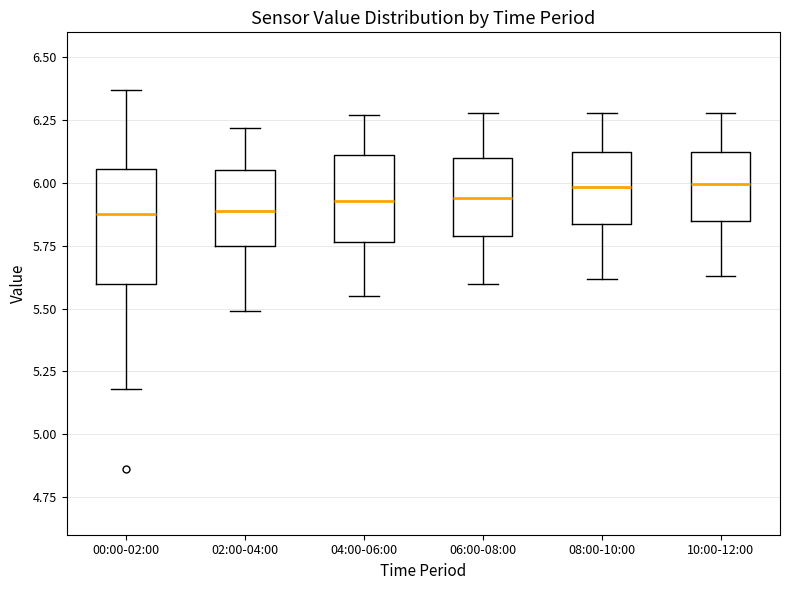

Which box is the tallest, from its lower edge to its upper edge?

00:00-02:00